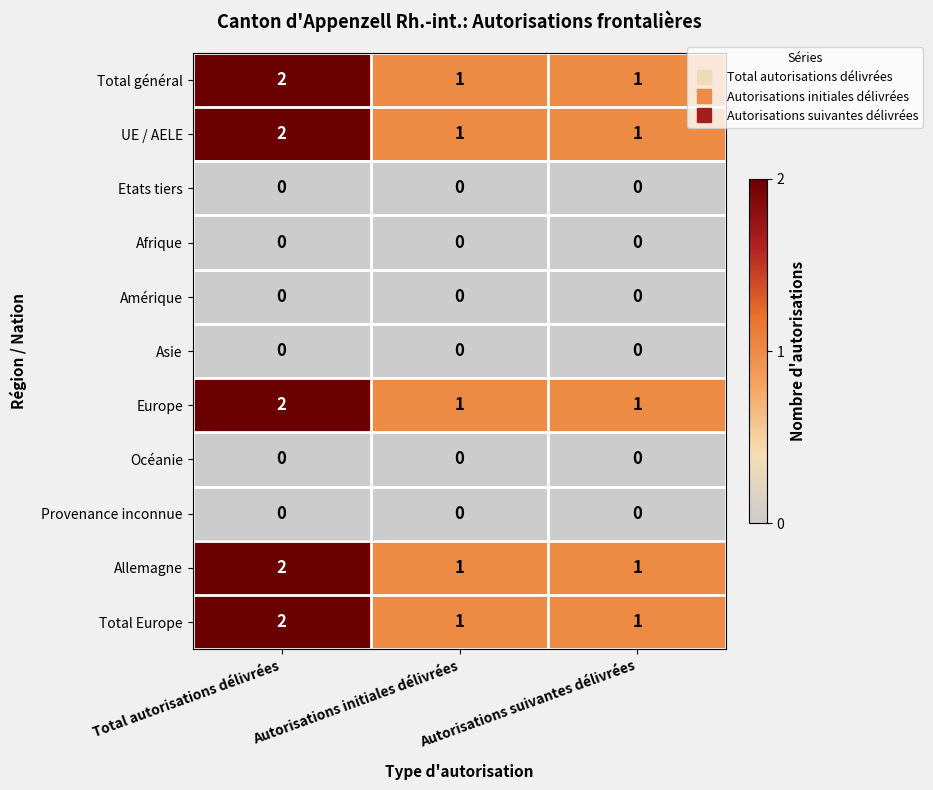

Which category has the highest value across all series?

Total autorisations délivrées